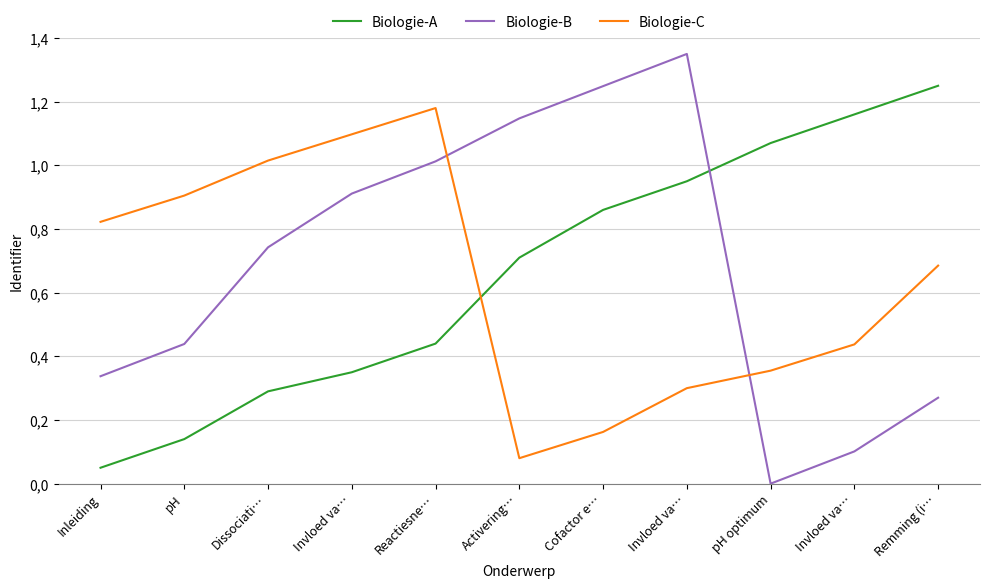

At which label does Biologie-A reach its peak?

Remming (i…